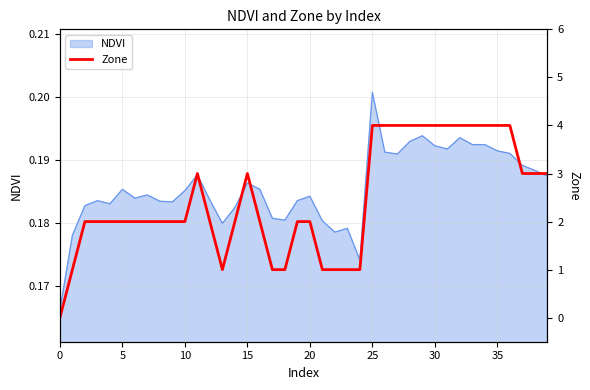

How many data points are less than 2?

9